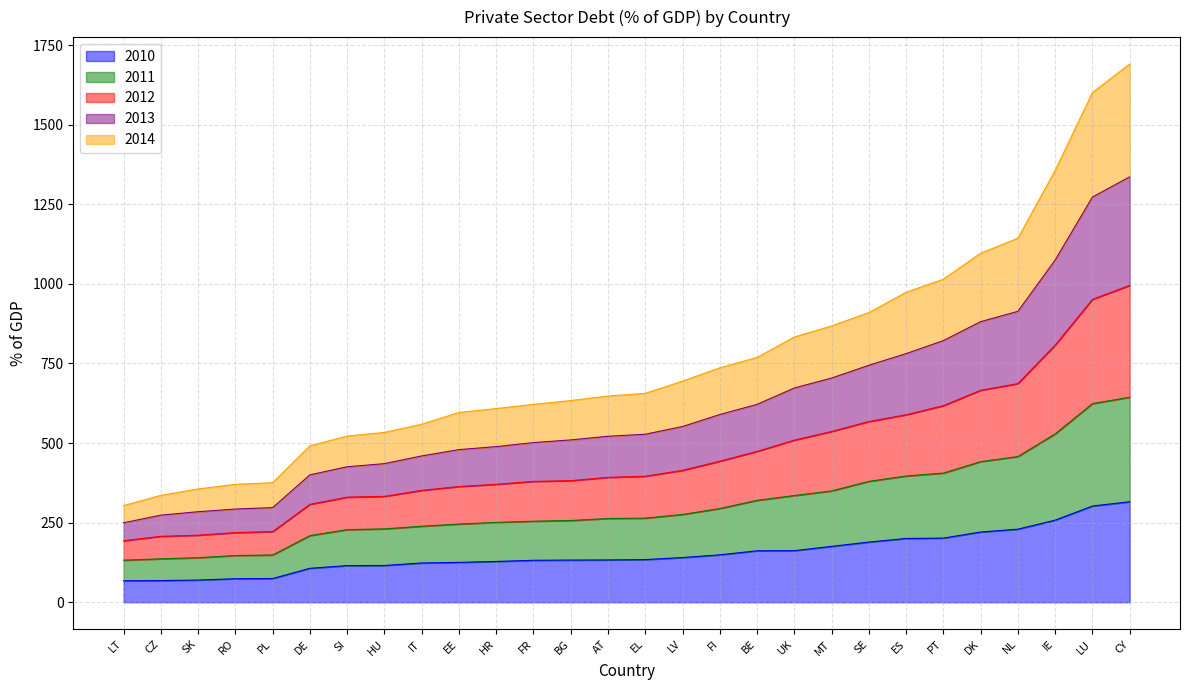

True or false: 2010 has a value of 200.3 at ES.

True